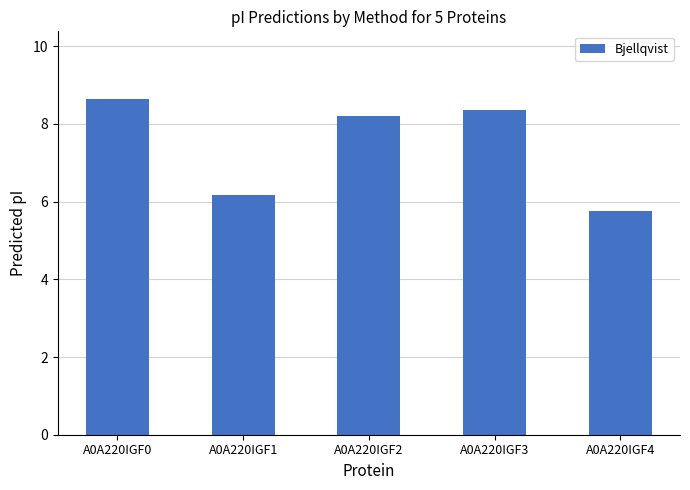

List the labels in order of value, smallest first.

A0A220IGF4, A0A220IGF1, A0A220IGF2, A0A220IGF3, A0A220IGF0